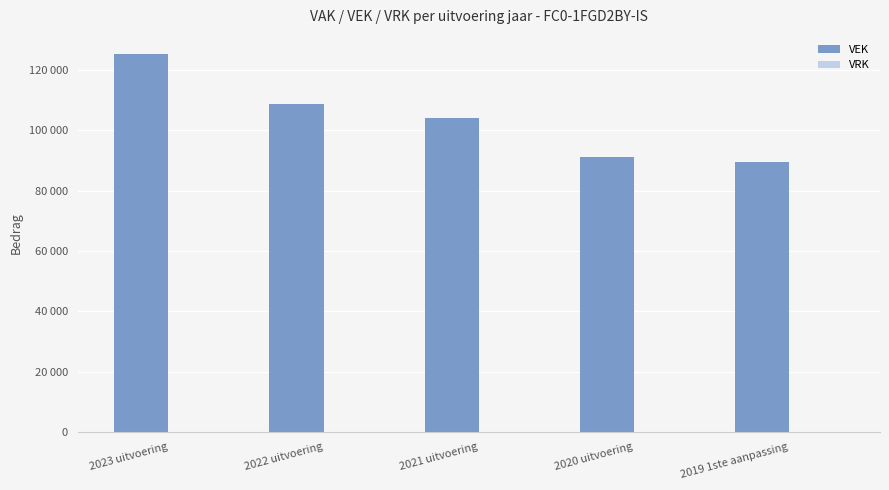

What is the label of the 1st bar from the right?

2019 1ste aanpassing